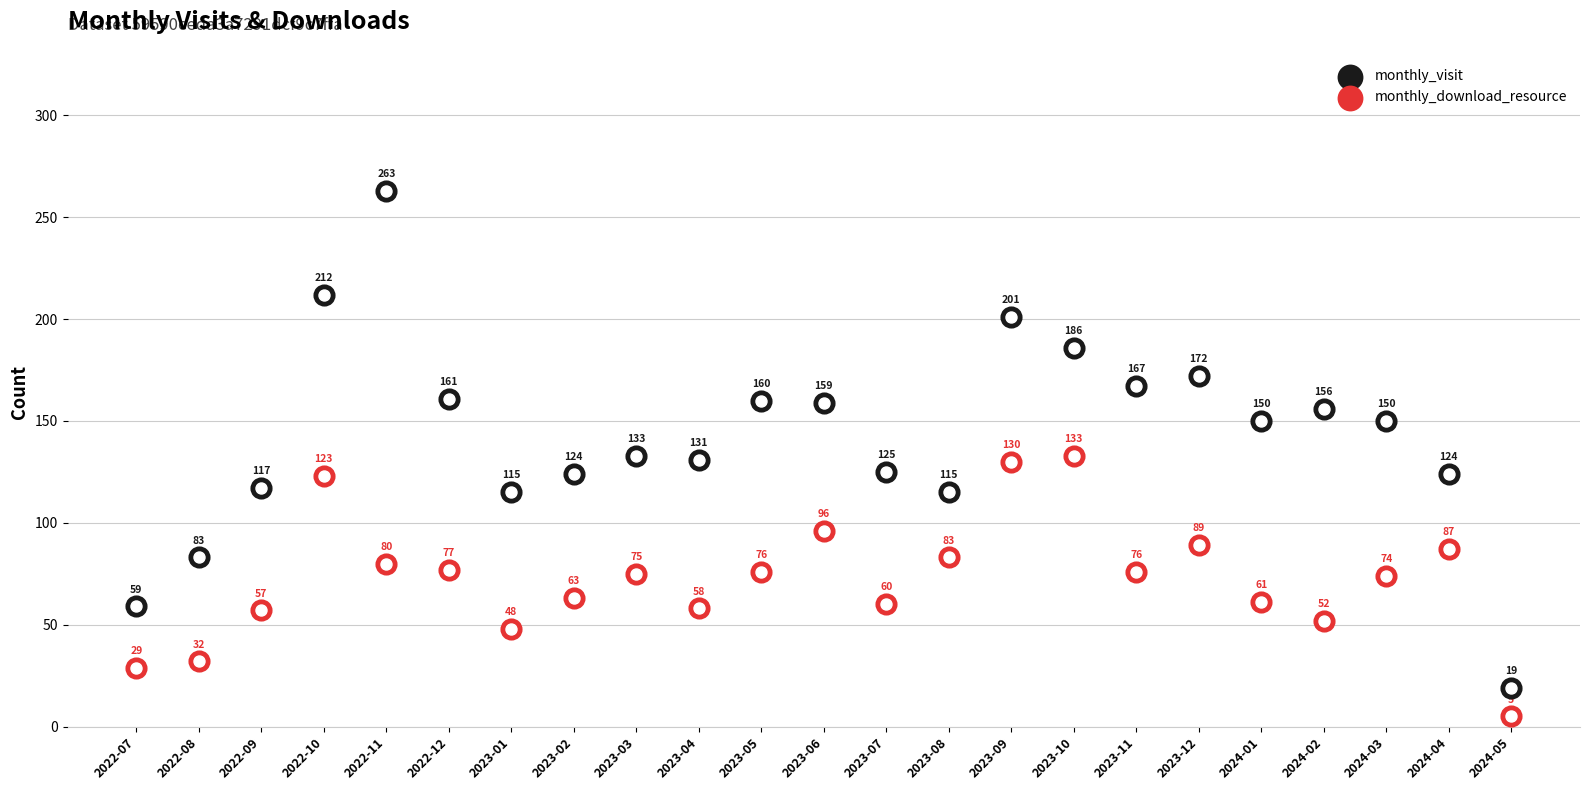

Which series contains the highest Y value?

monthly_visit